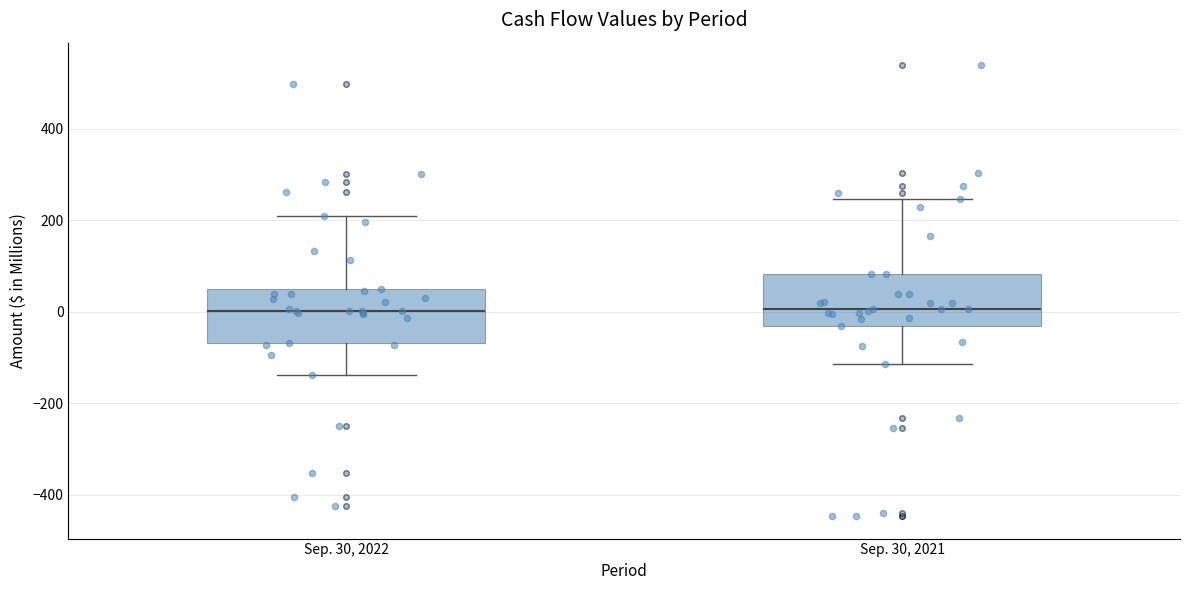

Where is the upper edge of the box for Sep. 30, 2022 on the y-axis? The values are not printed on the chart, so give them approximately, as read against the axis.

40